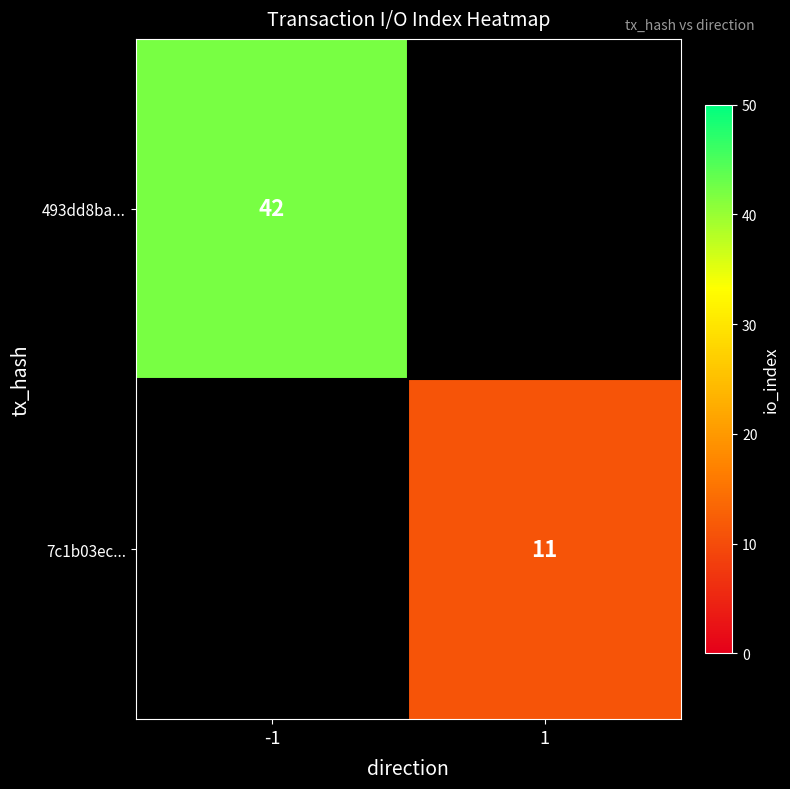

At how many categories does at least one series exceed 14?

1